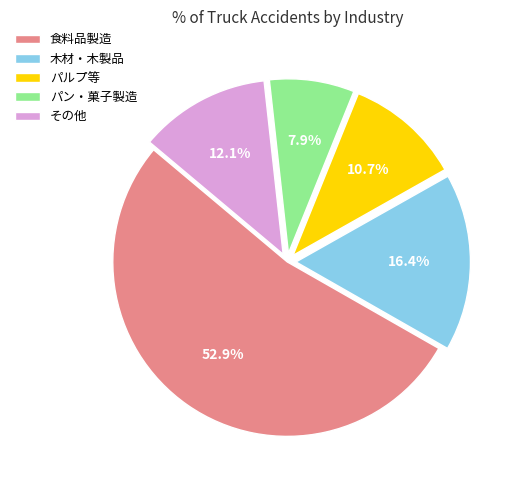

Rank the categories by value from highest to lowest.

食料品製造, 木材・木製品, その他, パルプ等, パン・菓子製造